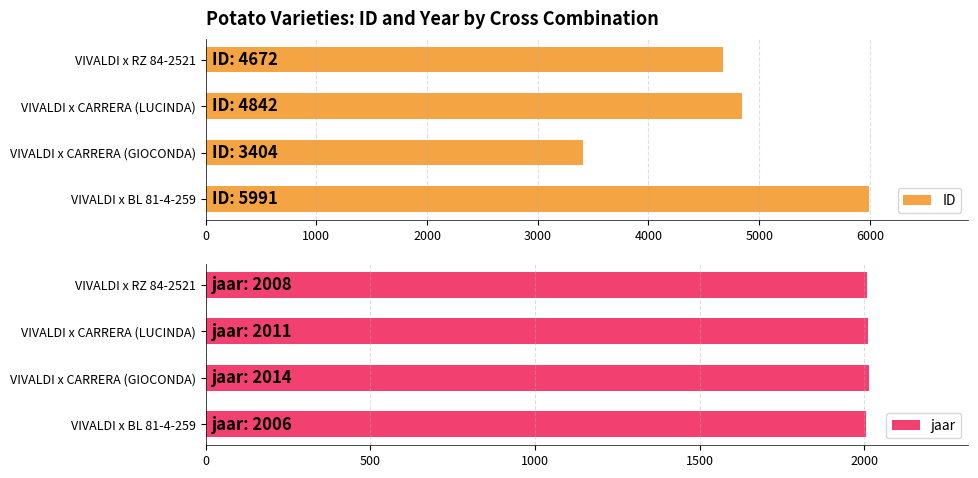

What is the value of the ID bar at the 4th from the left?

4672